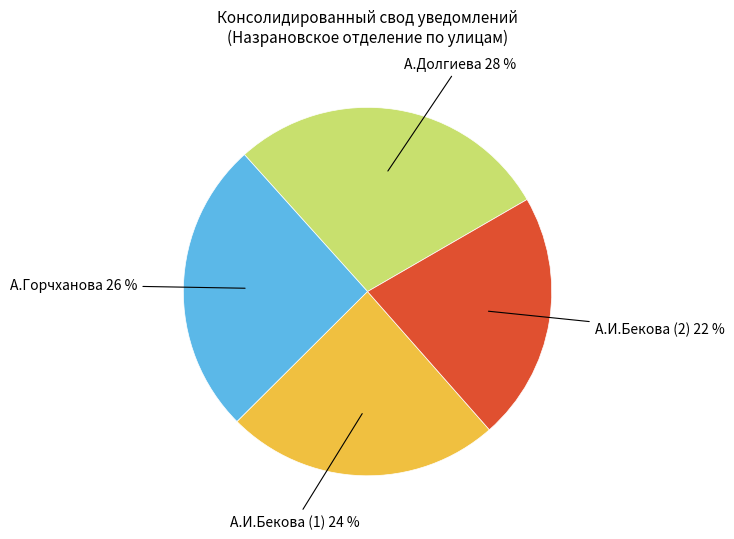

To the nearest percent, what is the difference between the largest and smallest slice percentages?

6%